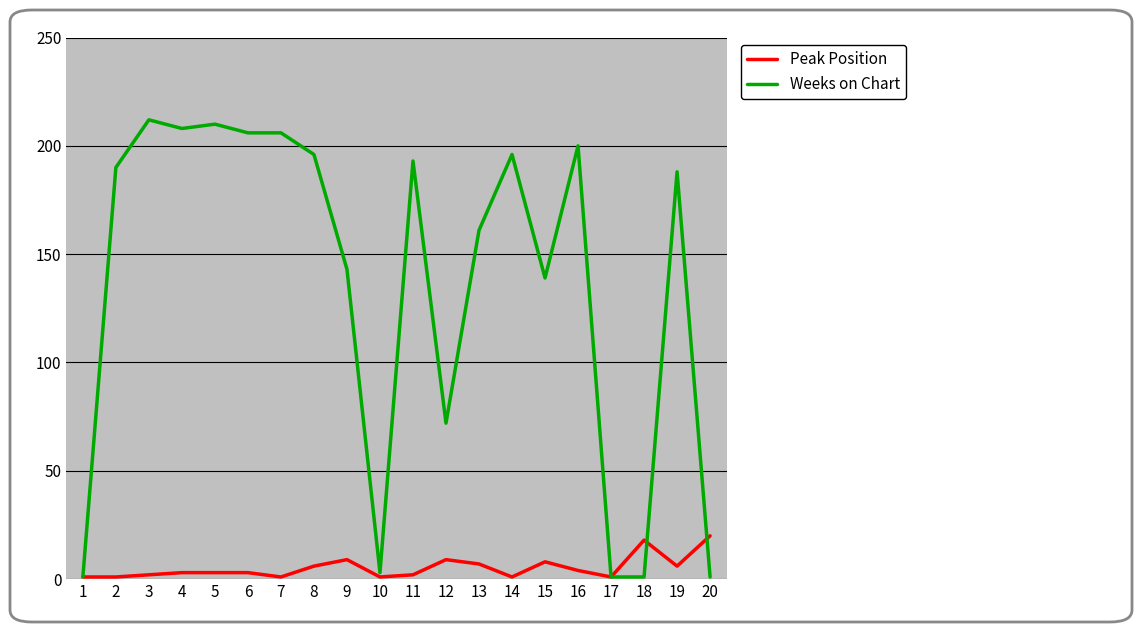

Which series changed the most between 1 and 3?

Weeks on Chart